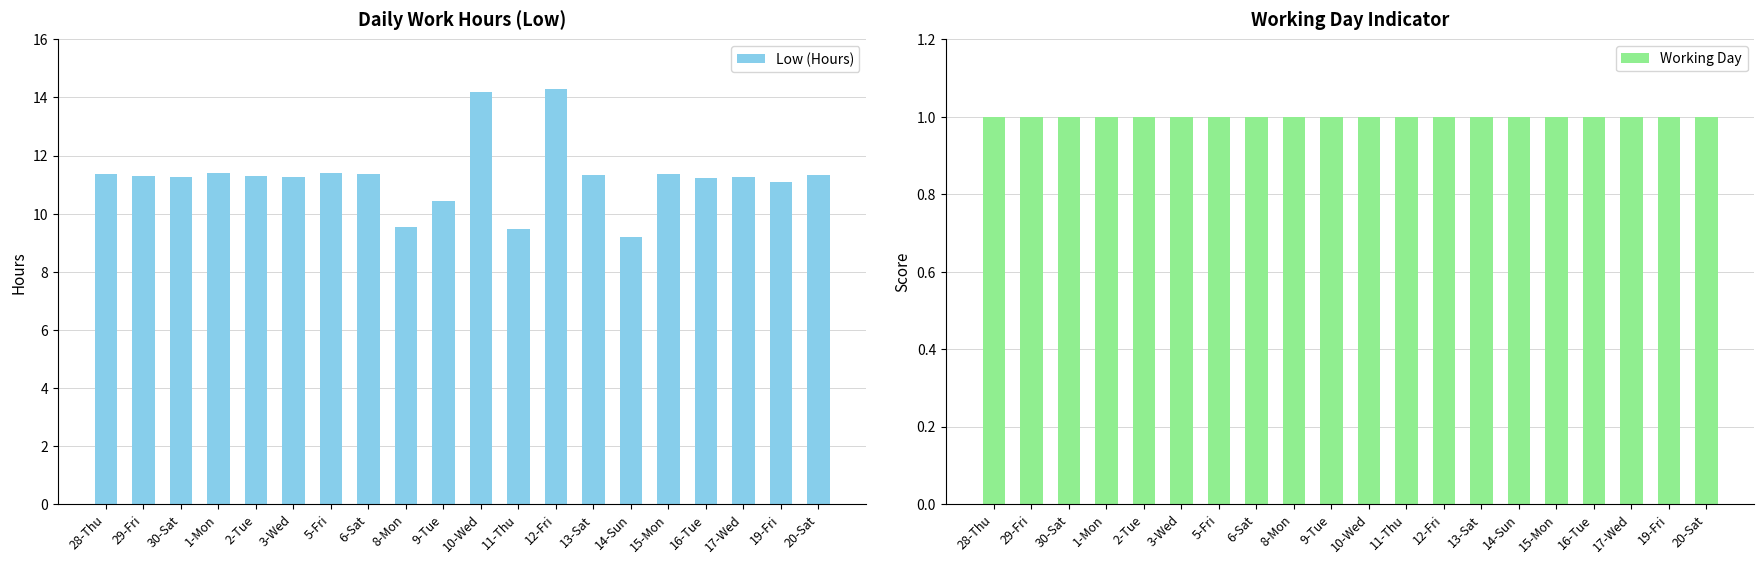

Which series has the largest range (max minus min)?

Low (Hours)